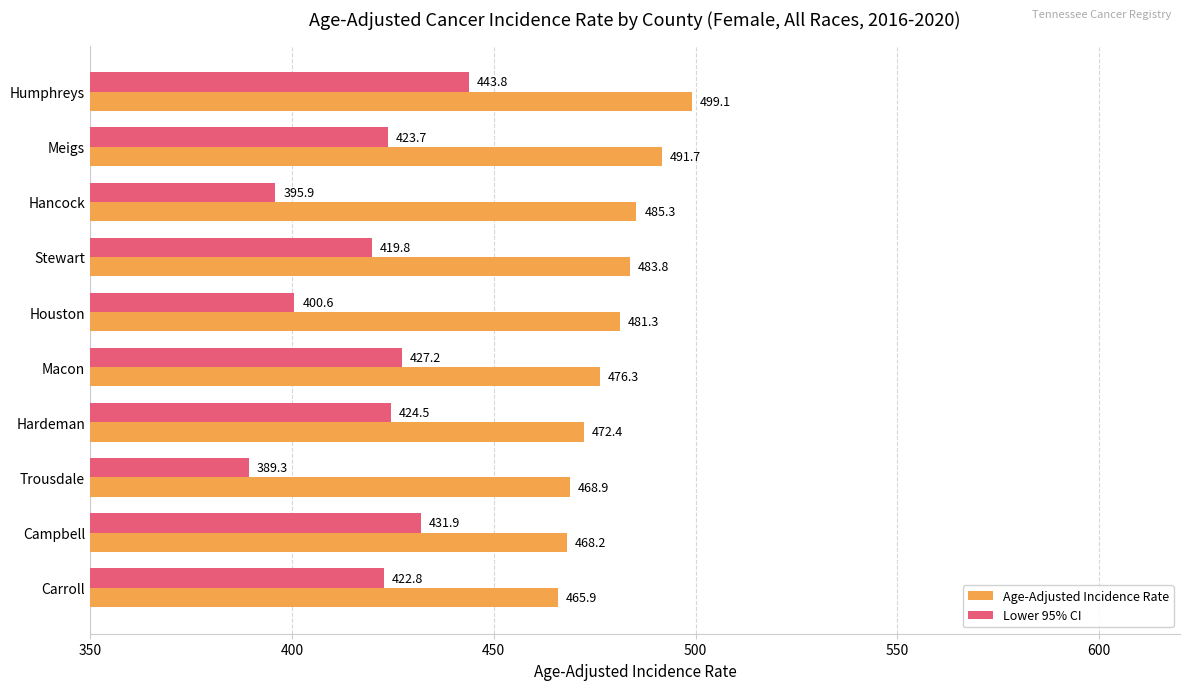

Between Macon and Hardeman, which series saw the biggest shift?

Age-Adjusted Incidence Rate